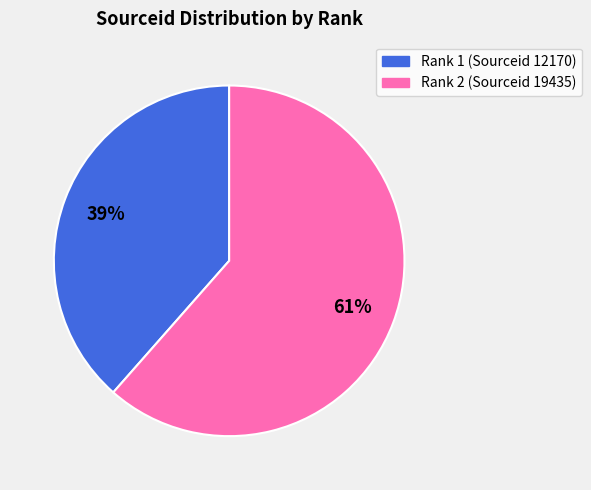

Does any single category account for the majority?

Yes